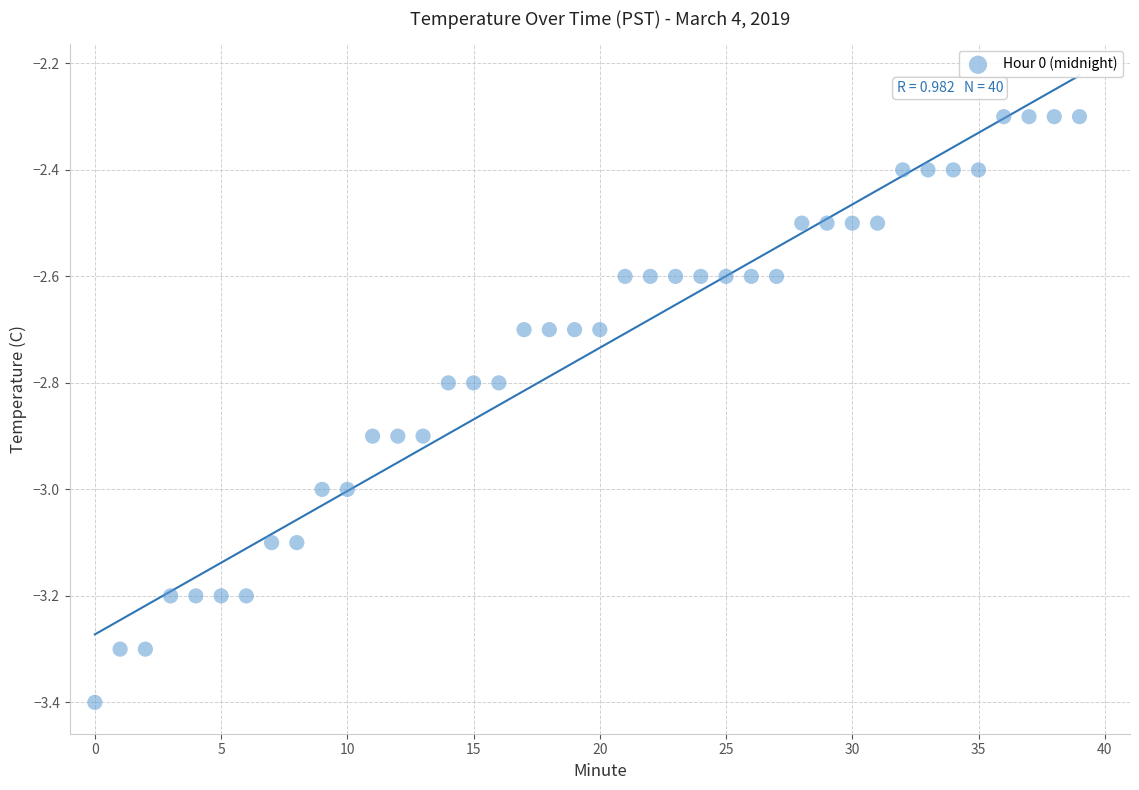

What is the range of Y values (max minus min)?

1.1